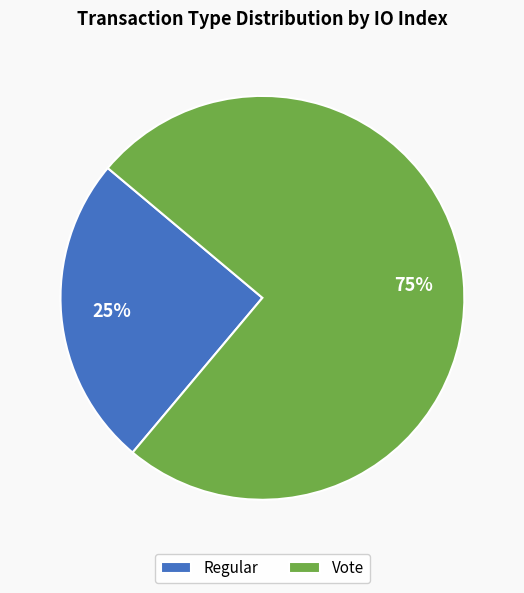

Rank the categories by value from highest to lowest.

Vote, Regular